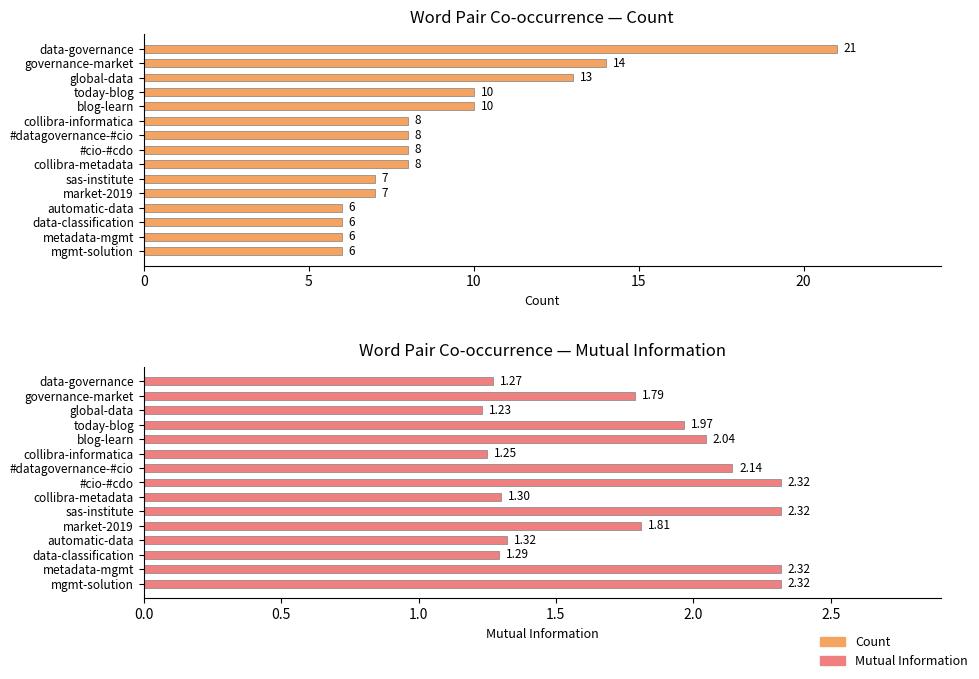

What is the total value across all series at #cio-#cdo?

10.3